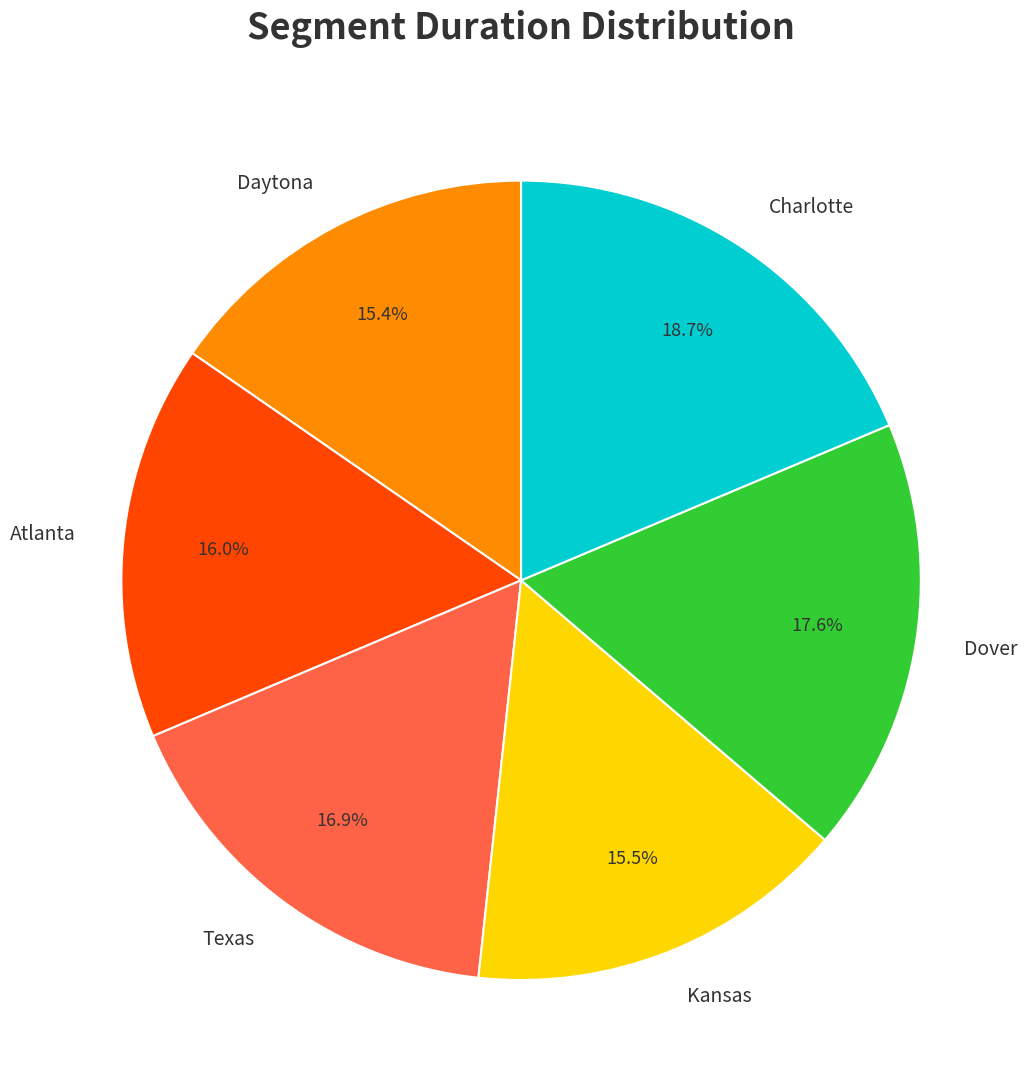

Between Texas and Kansas, which is larger?

Texas